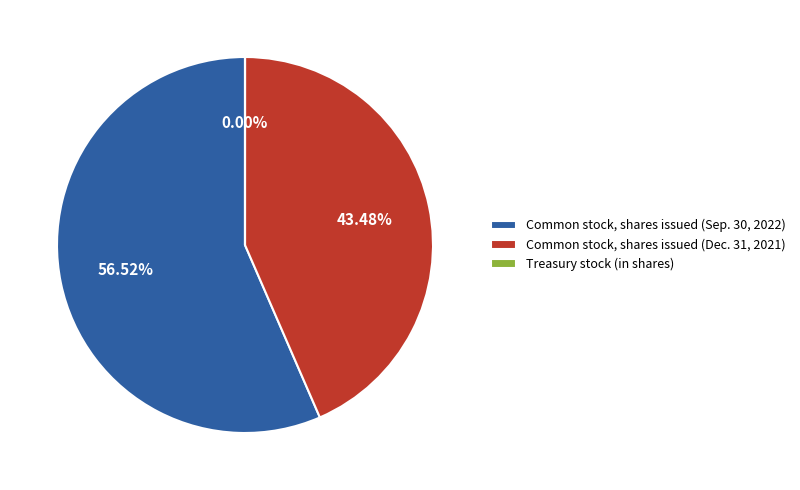

Between Common stock, shares issued (Sep. 30, 2022) and Common stock, shares issued (Dec. 31, 2021), which is larger?

Common stock, shares issued (Sep. 30, 2022)